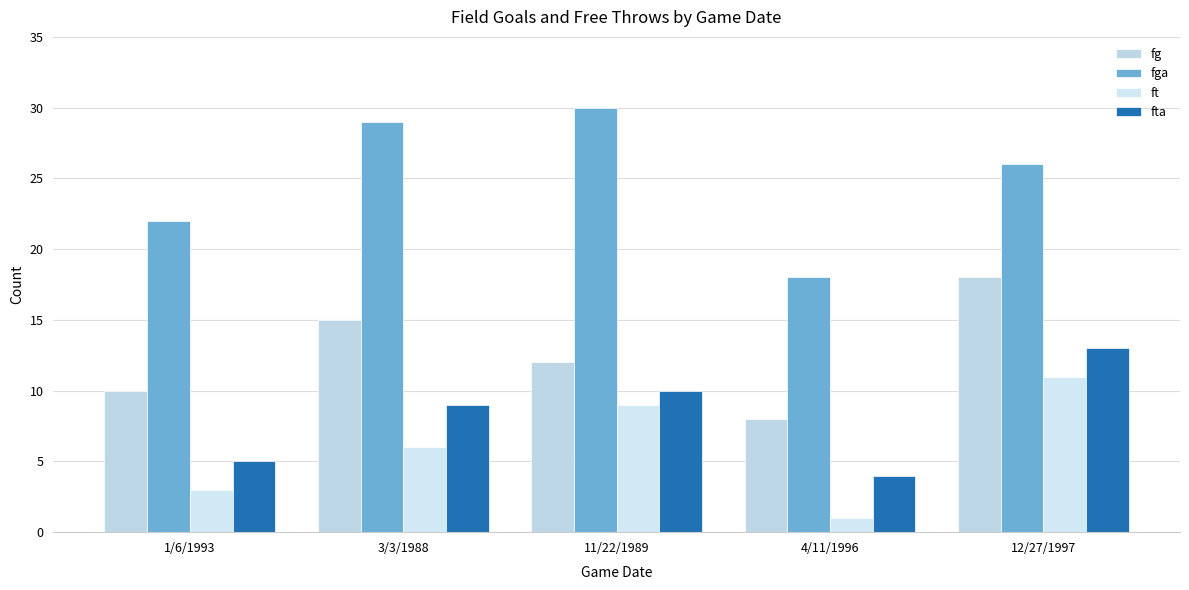

What is the smallest value displayed?

1